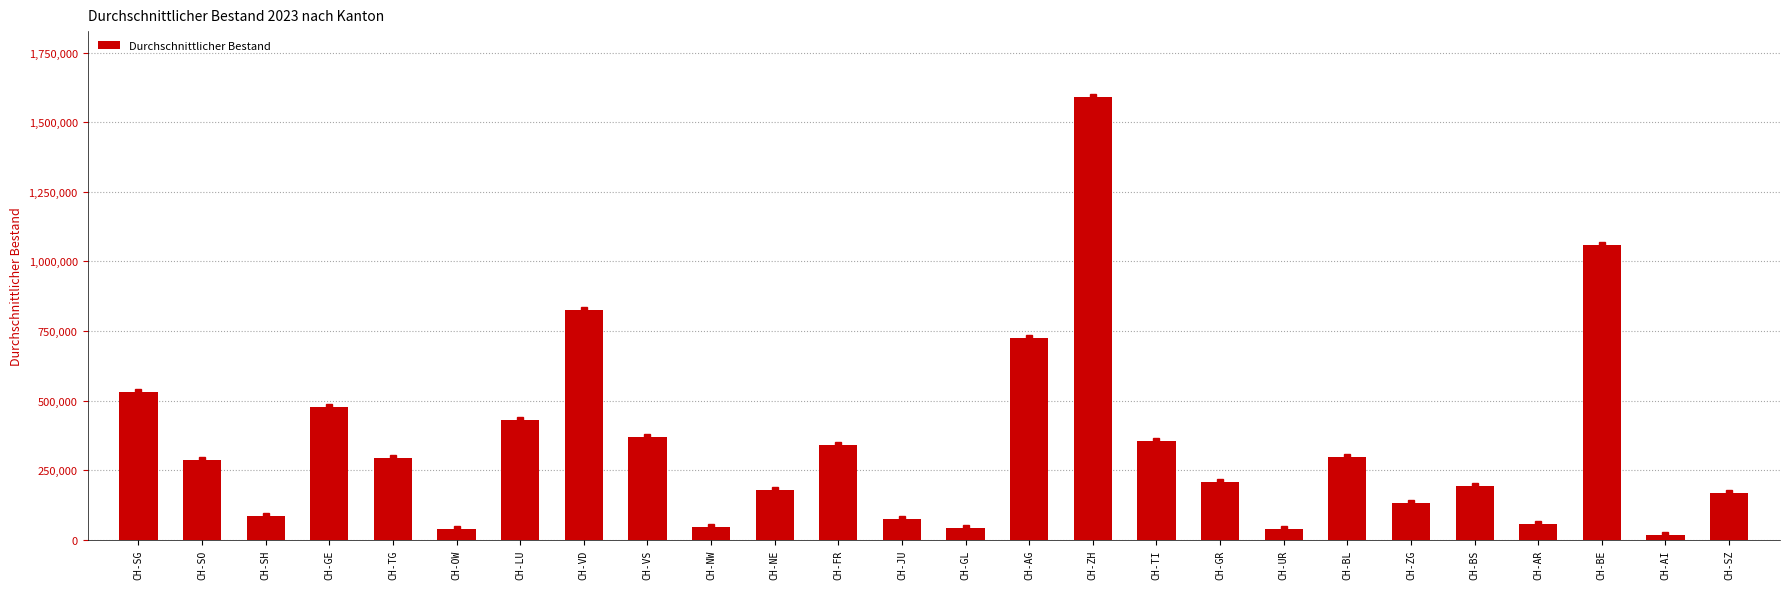

Which category has the lowest value across all series?

CH-AI